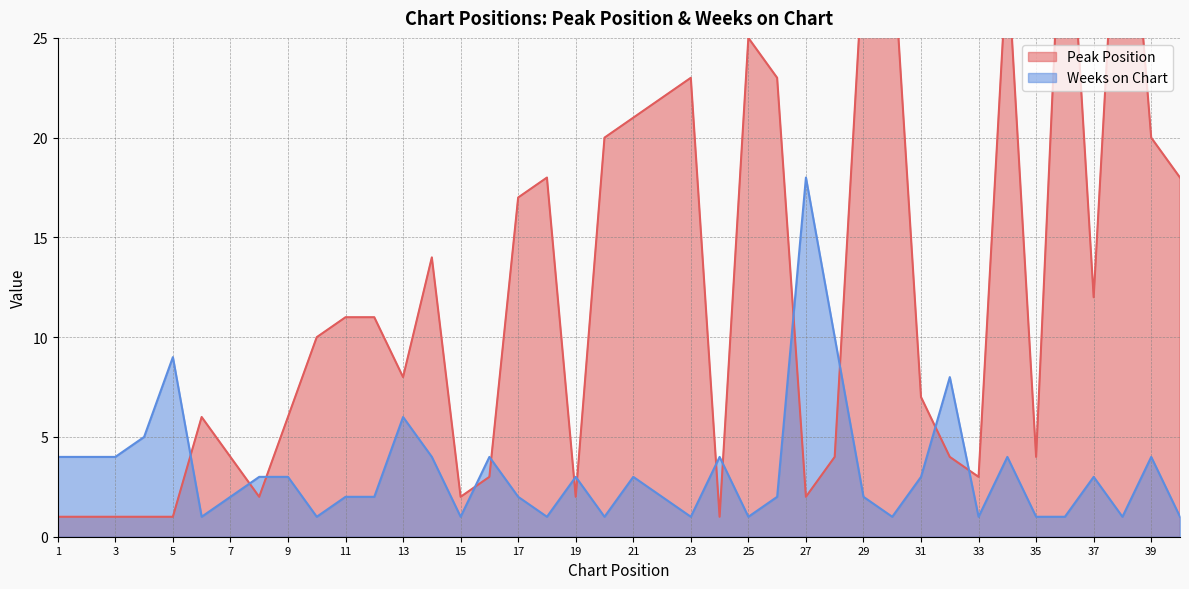

Which has a higher value, 26 or 11?

26